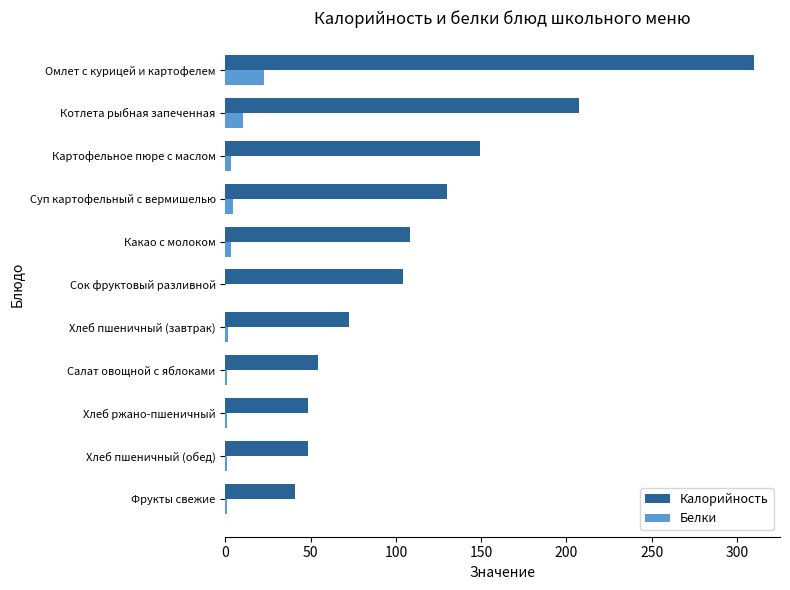

Count the number of data series in this chart.

2